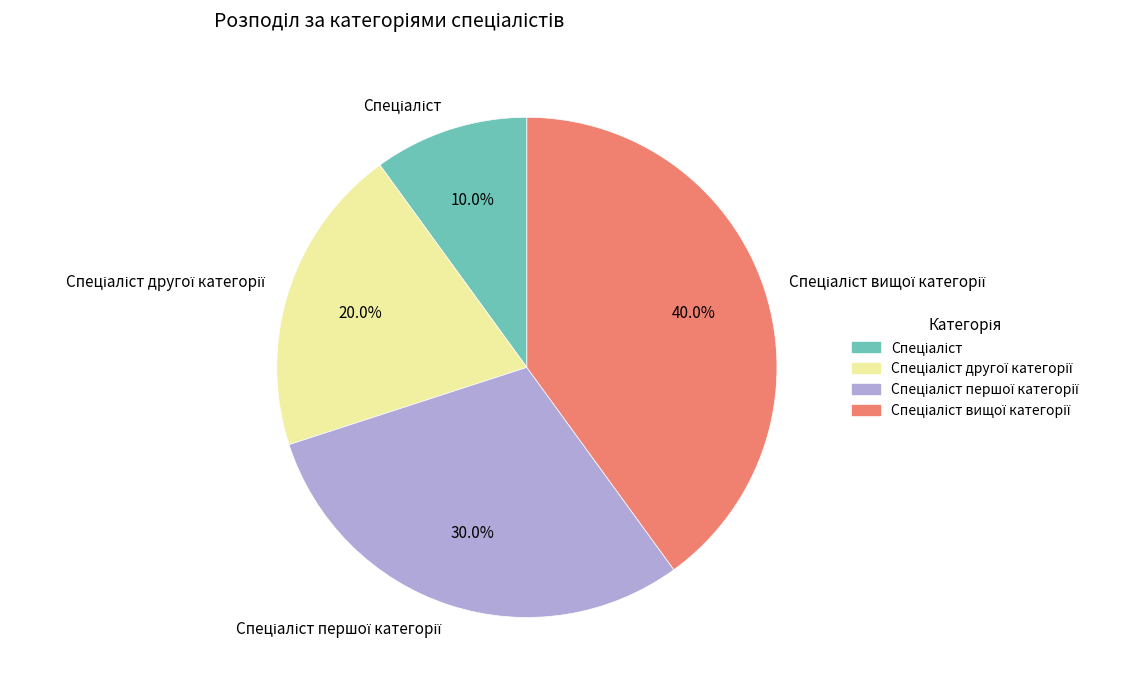

How many slices are in this pie chart?

4